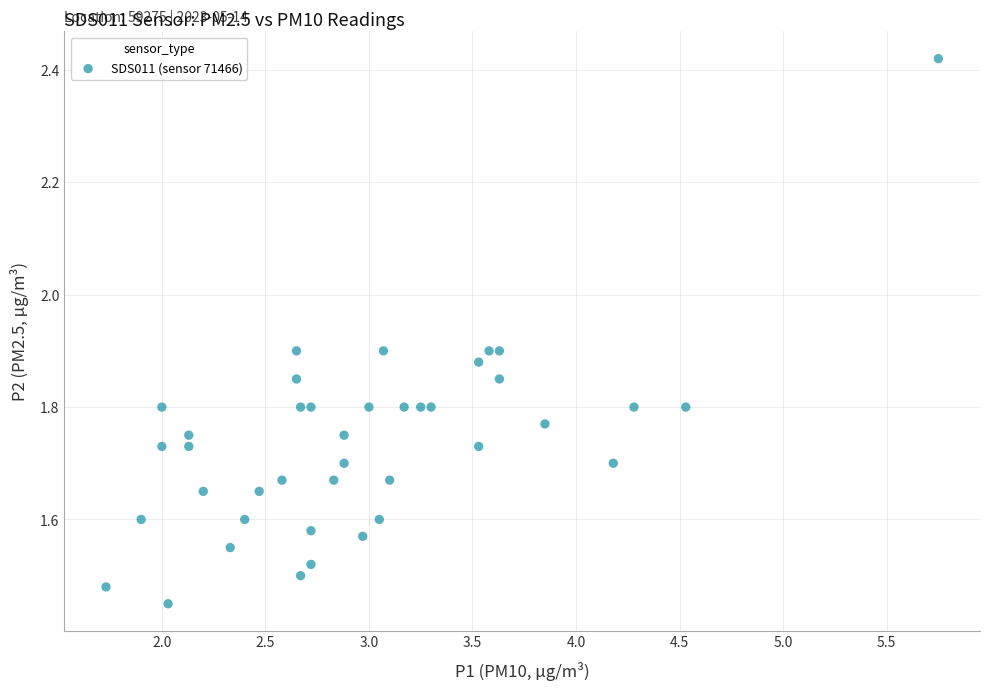

What is the range of X values (max minus min)?

4.0